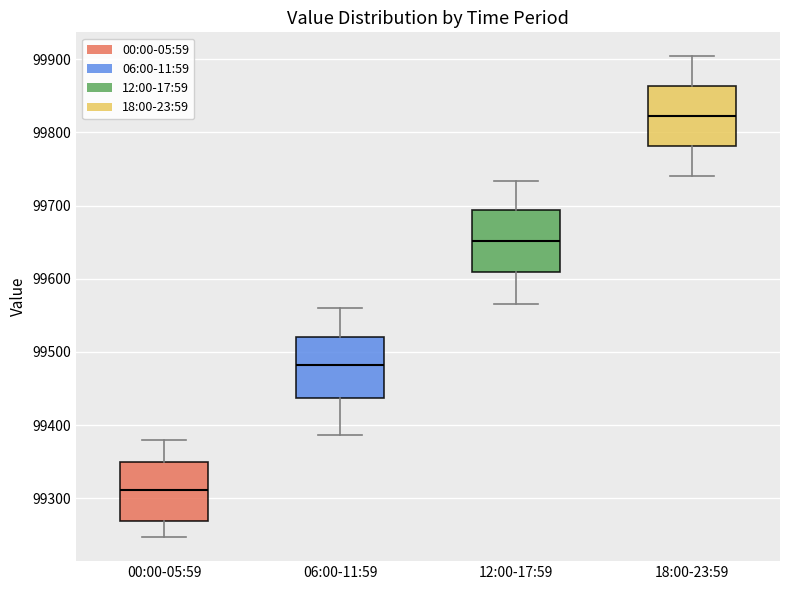

Where is the upper edge of the box for 18:00-23:59 on the y-axis? The values are not printed on the chart, so give them approximately, as read against the axis.

99860